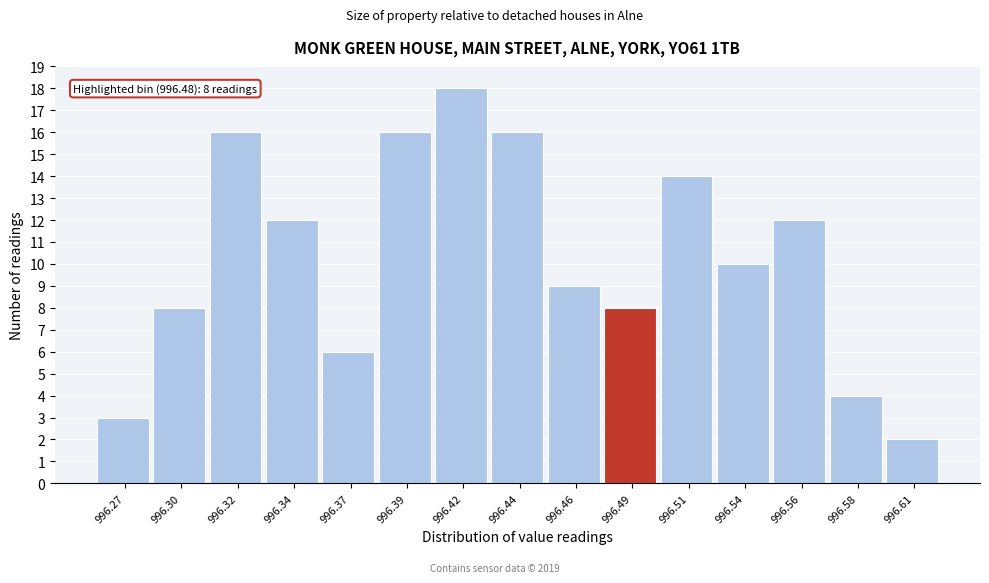

Reading left to right, extract all data points from this chart.

996.27=3	996.30=8	996.32=16	996.34=12	996.37=6	996.39=16	996.42=18	996.44=16	996.46=9	996.49=8	996.51=14	996.54=10	996.56=12	996.58=4	996.61=2